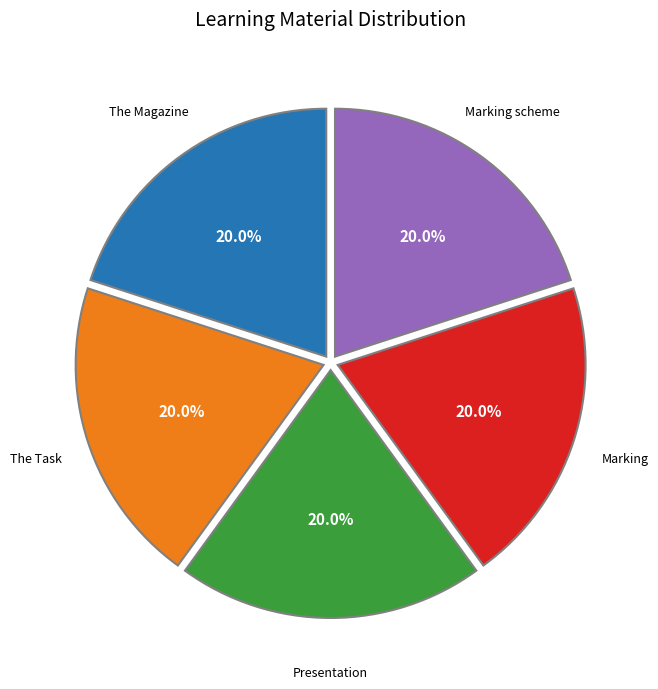

Is there a majority slice in this chart?

No